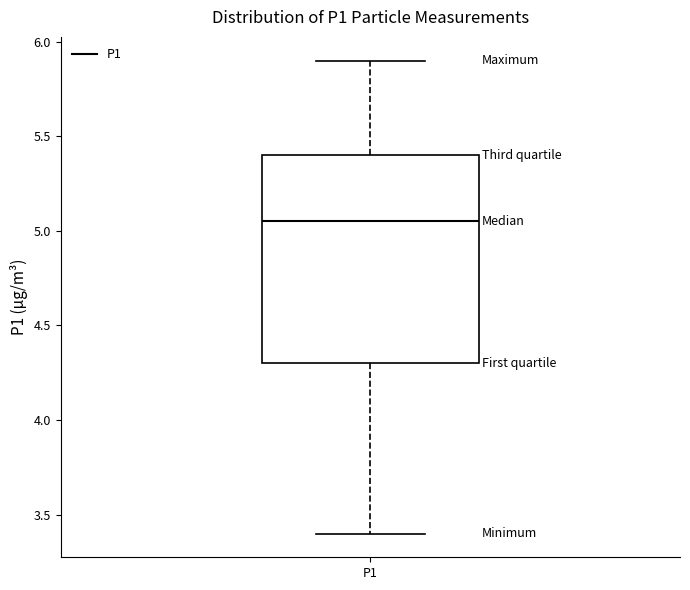

Read this box plot against the y-axis: the position of the median line, the range covered by the box, and the ends of both whiskers. The values are not printed on the chart, so give them approximately, as read against the axis.

median 5.05, box 4.30 to 5.40, whiskers 3.40 to 5.90